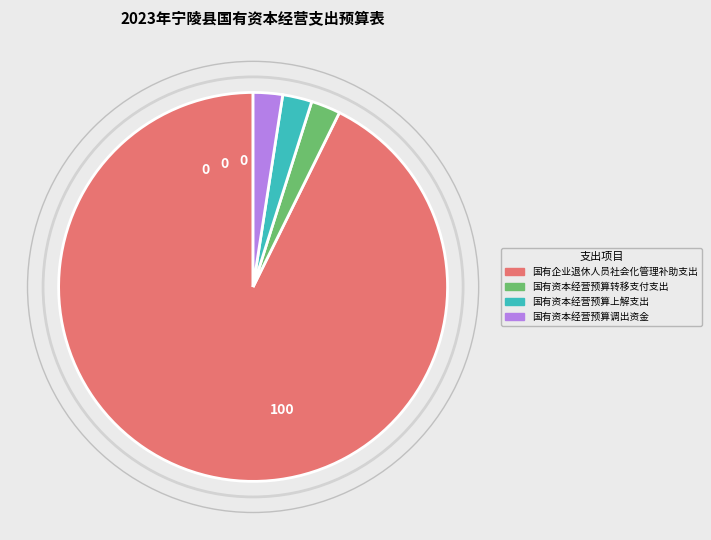

Is 国有资本经营预算调出资金 the majority of the pie?

No